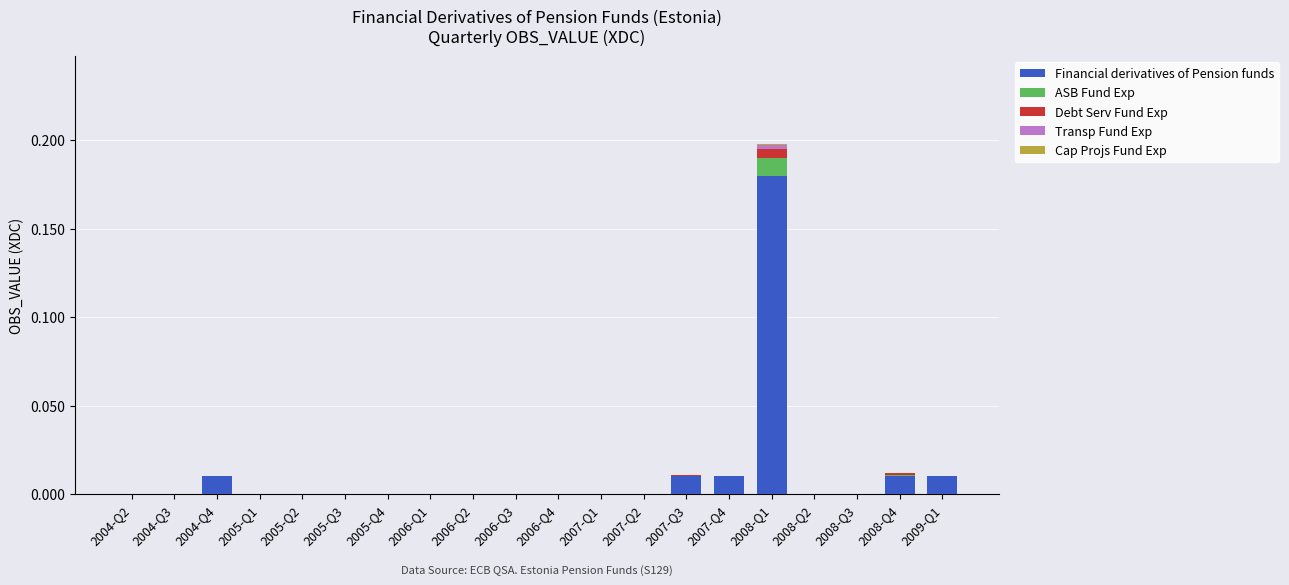

The value of Financial derivatives of Pension funds at 2006-Q3 is 0.0. True or false?

True